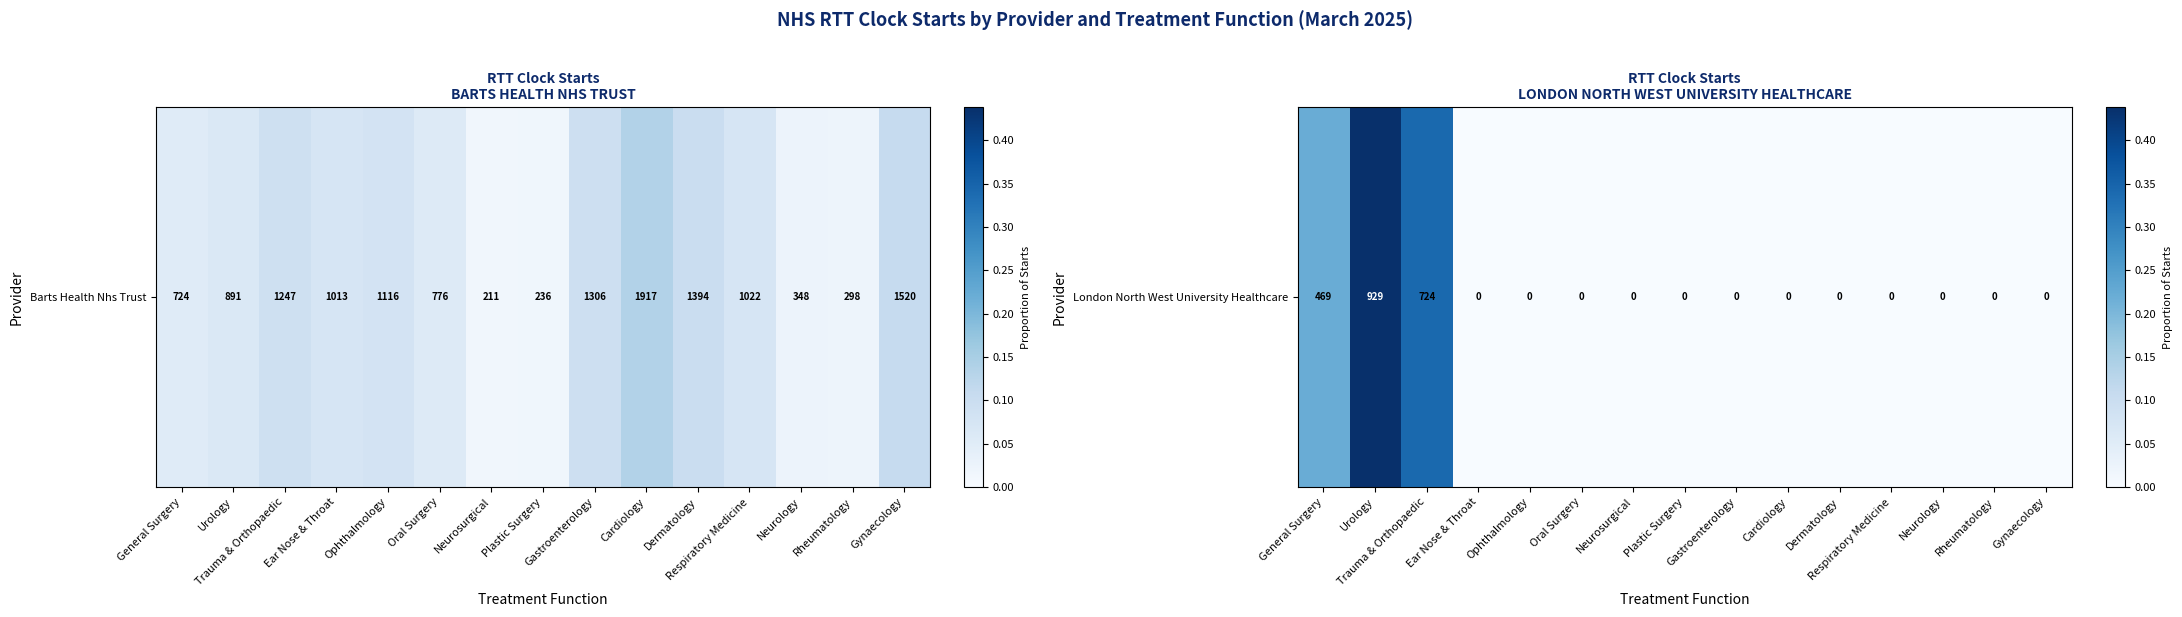

At which label is the value closest to 0?

Ear Nose & Throat